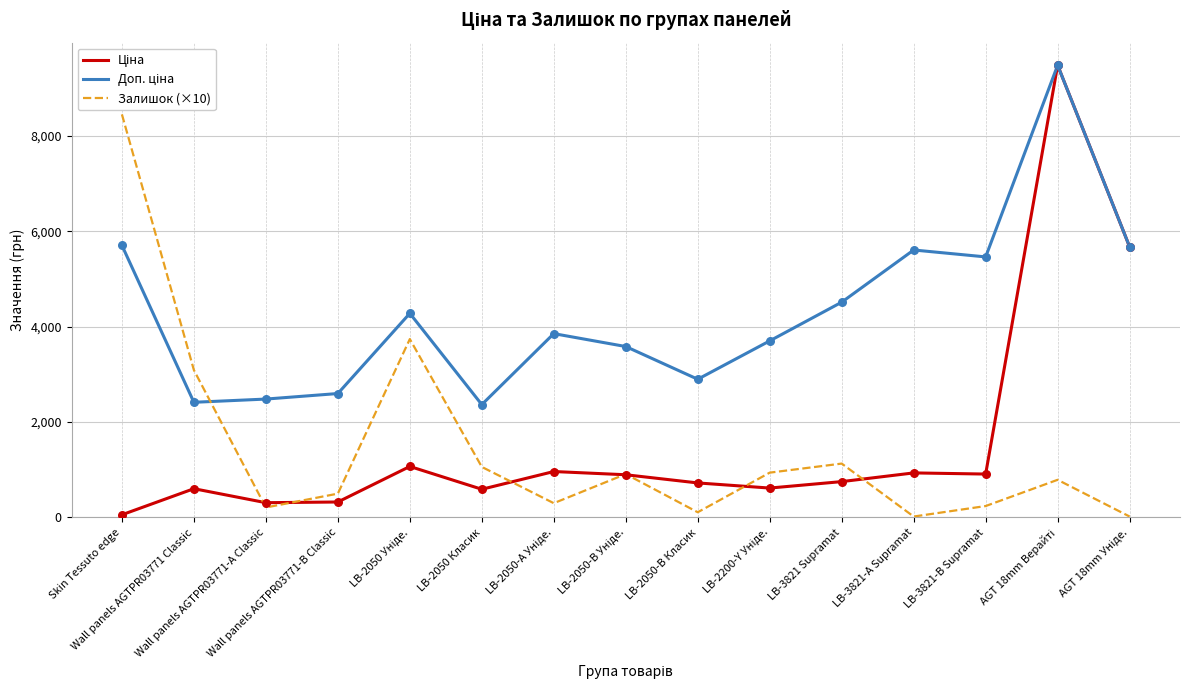

What is the greatest value displayed?

9480.1